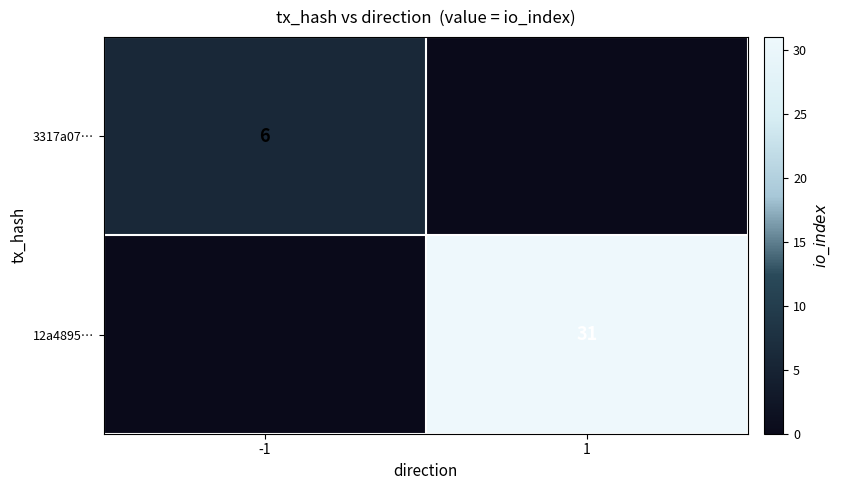

The 3317a07… series shows 9 at -1. True or false?

False